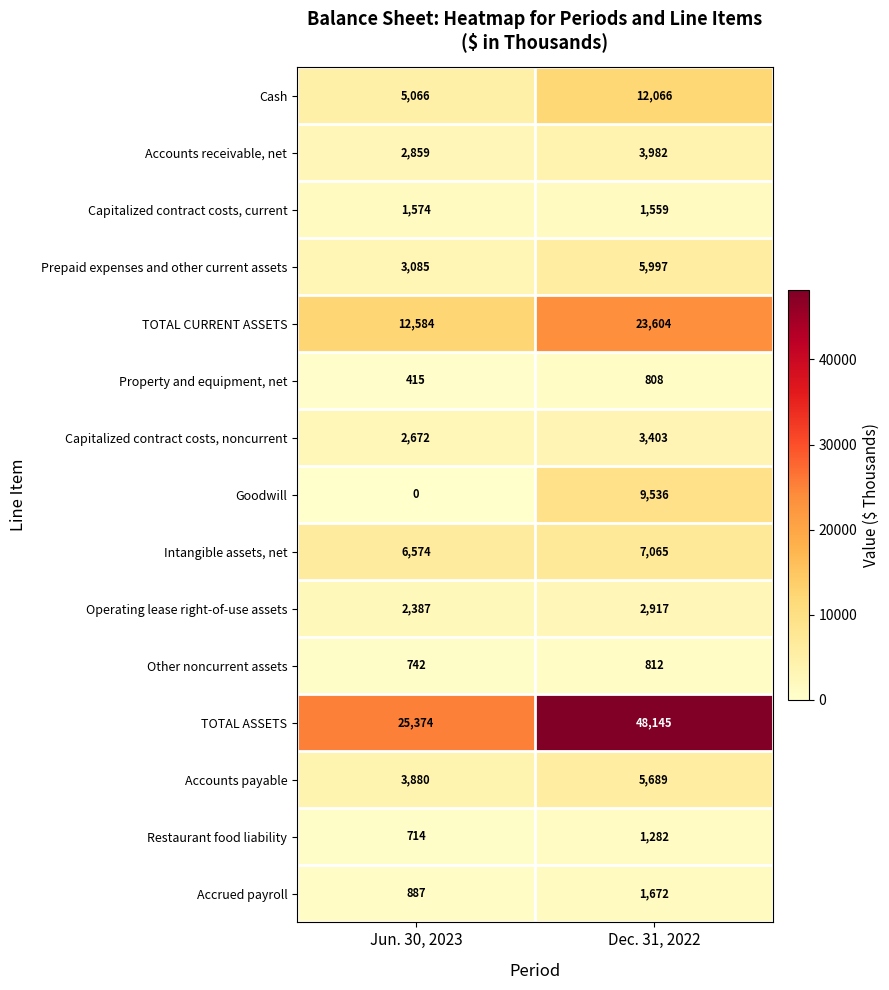

List the series in order of their peak value, highest first.

TOTAL ASSETS, TOTAL CURRENT ASSETS, Cash, Goodwill, Intangible assets, net, Prepaid expenses and other current assets, Accounts payable, Accounts receivable, net, Capitalized contract costs, noncurrent, Operating lease right-of-use assets, Accrued payroll, Capitalized contract costs, current, Restaurant food liability, Other noncurrent assets, Property and equipment, net